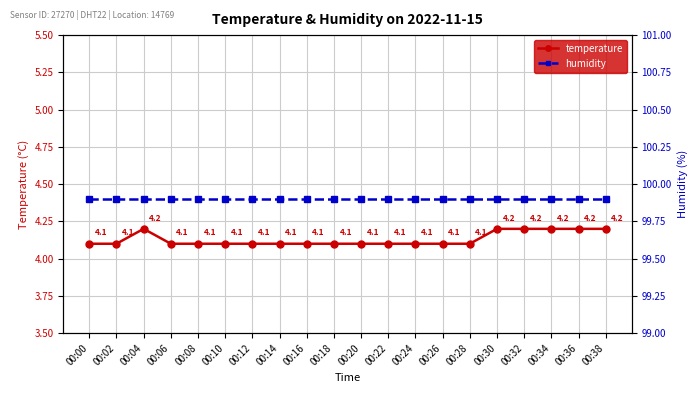

What is the difference between the second highest and minimum values in the temperature series?

0.1